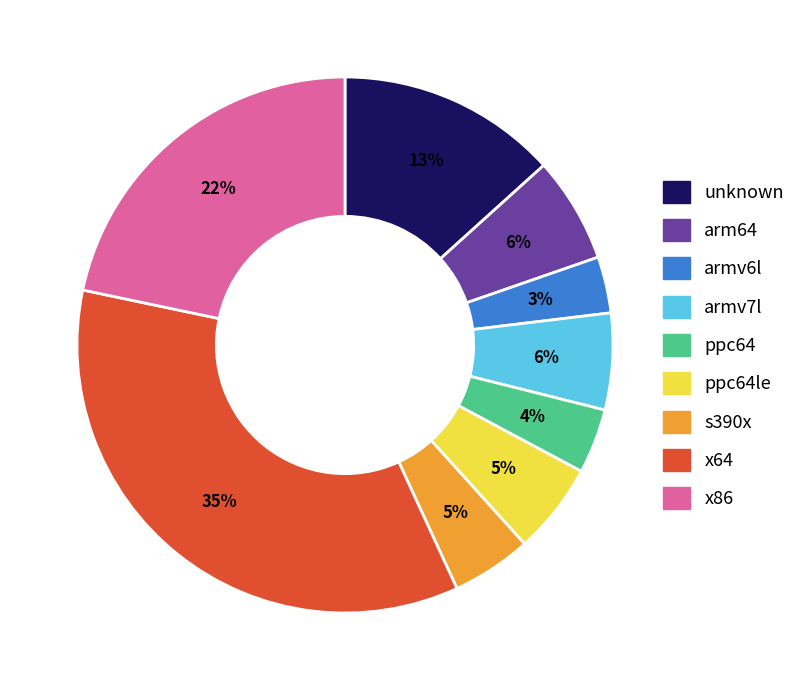

Is there any slice that represents more than half of the pie?

No